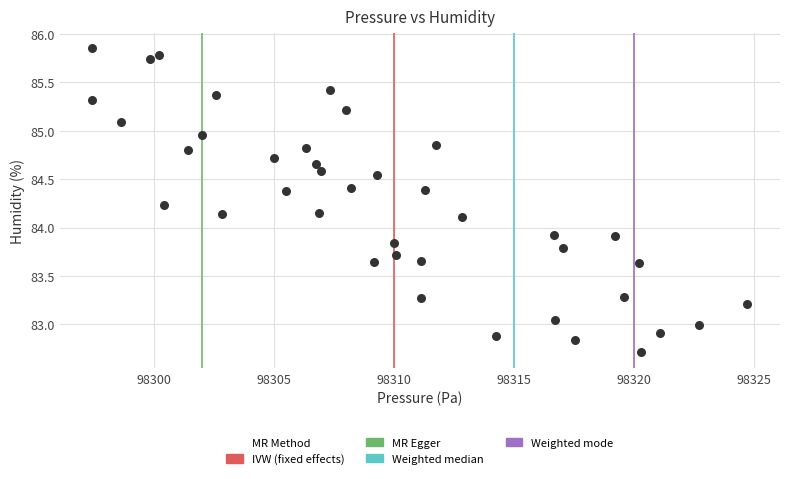

What is the range of X values (max minus min)?

27.3